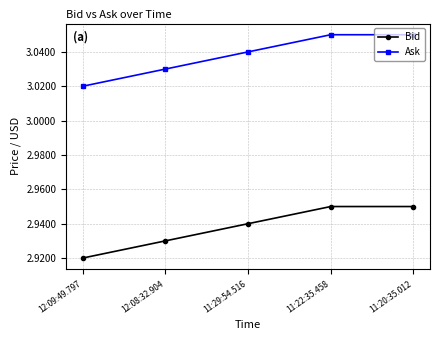

Which label corresponds to the smallest value in the chart?

12:09:49.797